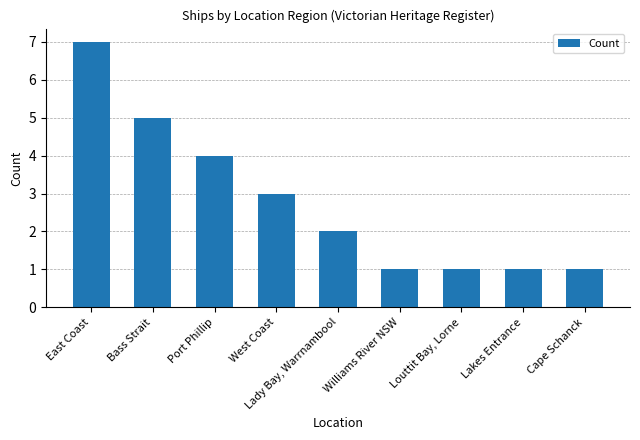

Reading left to right, extract all data points from this chart.

7	5	4	3	2	1	1	1	1